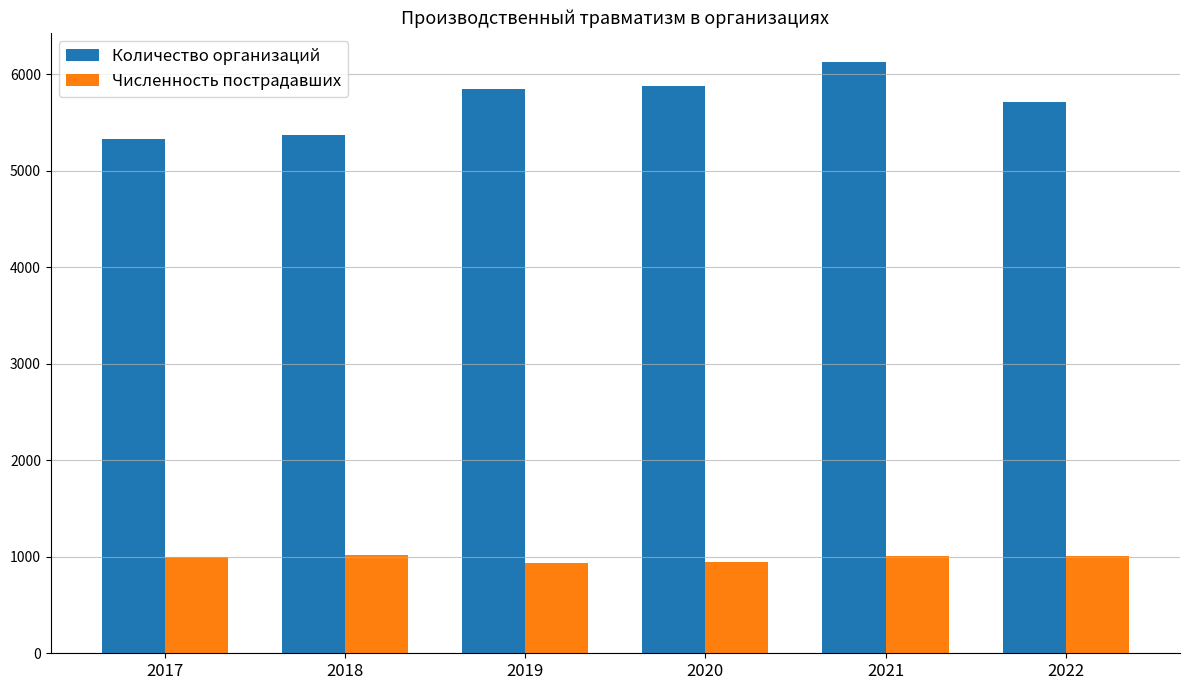

Is it true that Количество организаций equals 2229 at 2019?

False